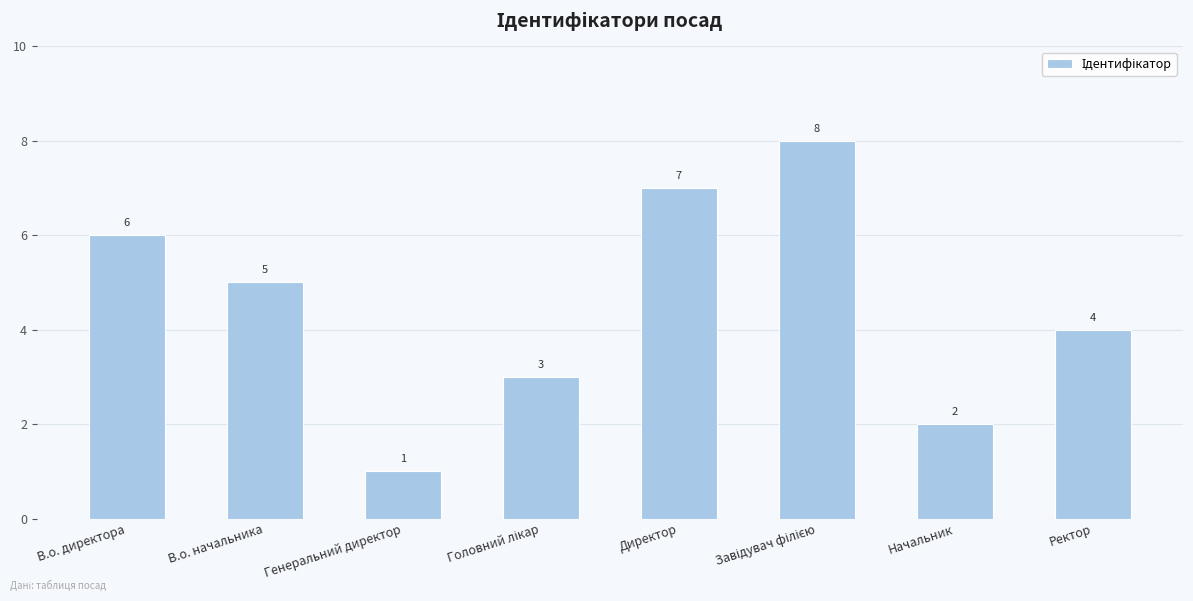

How many bars are there in total?

8